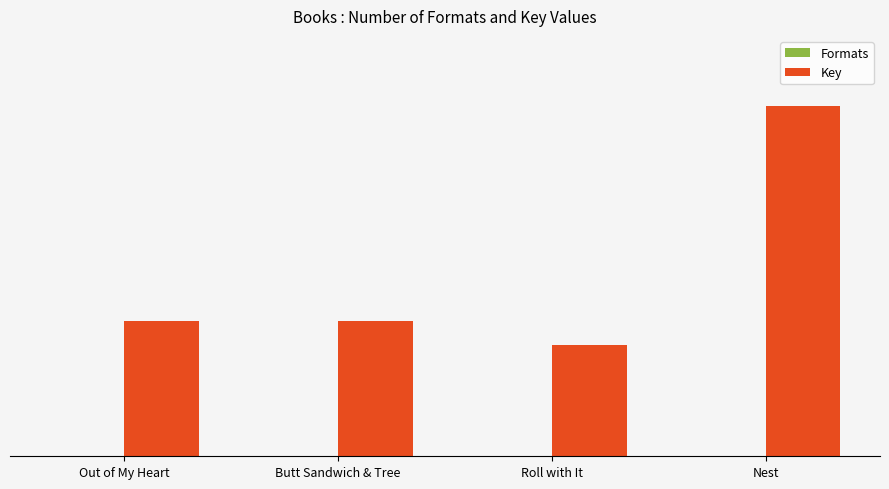

Where is Formats nearest to the value 4?

Roll with It